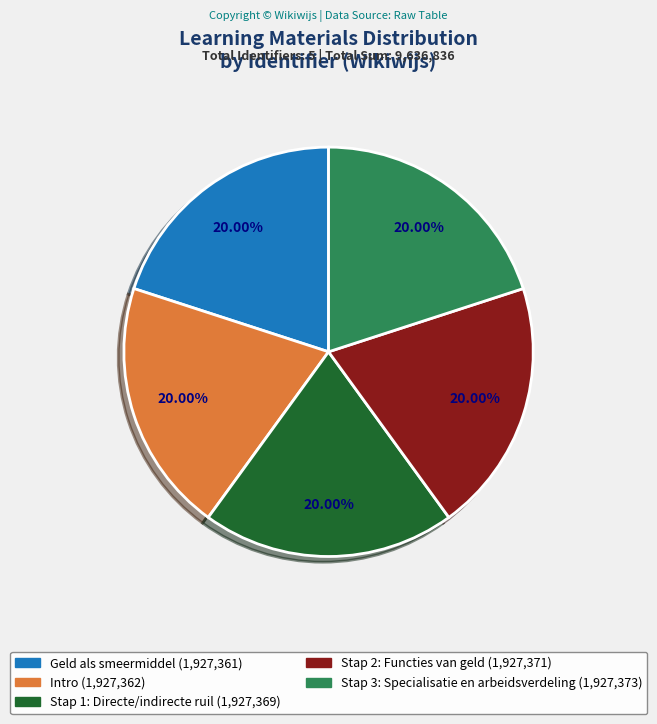

Is there any slice that represents more than half of the pie?

No